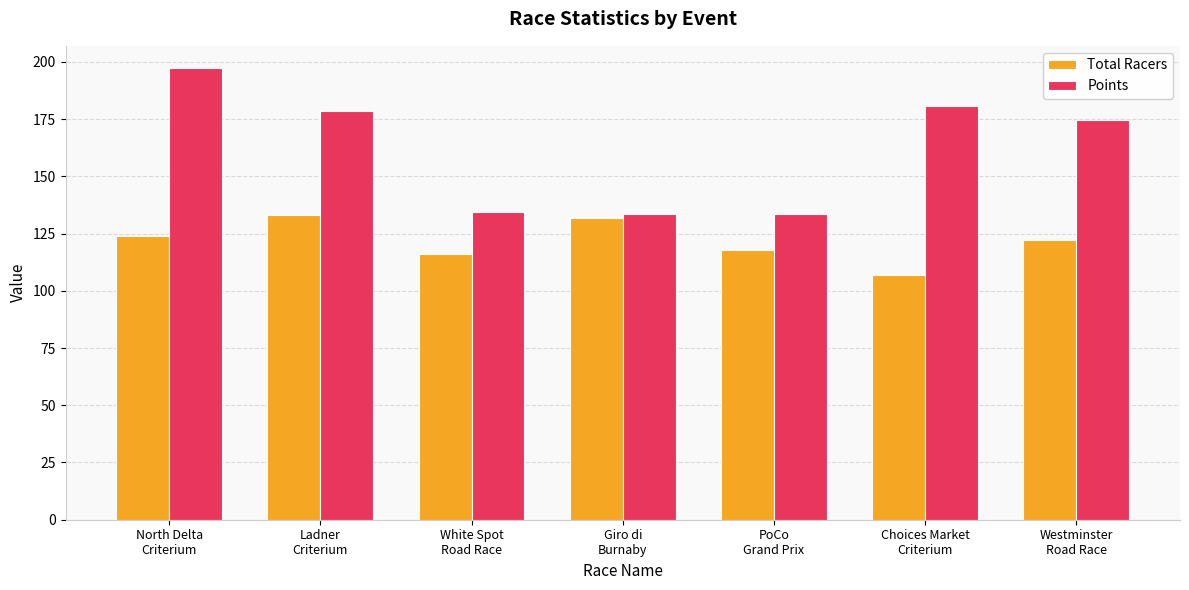

What is the label of the 3rd bar from the right?

PoCo
Grand Prix